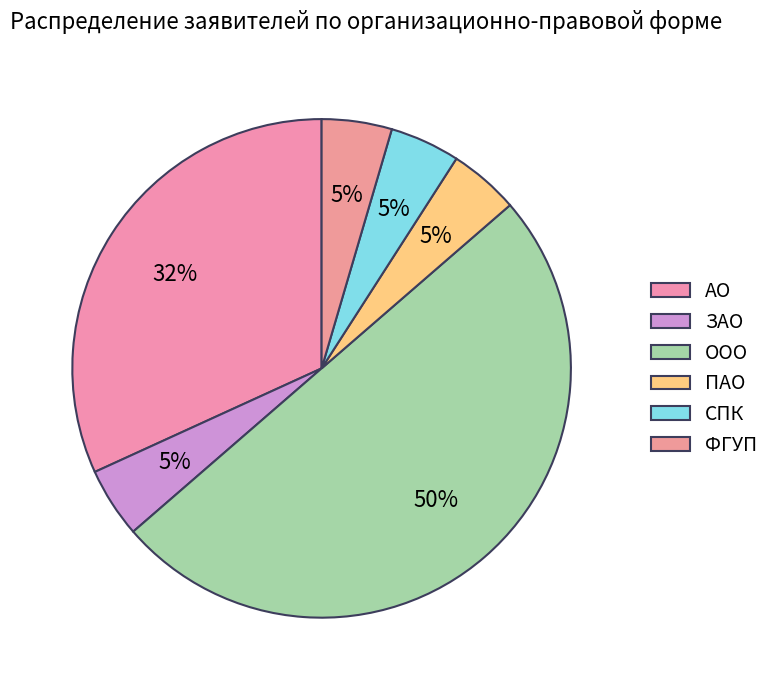

Rank the categories by value from lowest to highest.

ЗАО, ПАО, СПК, ФГУП, АО, ООО